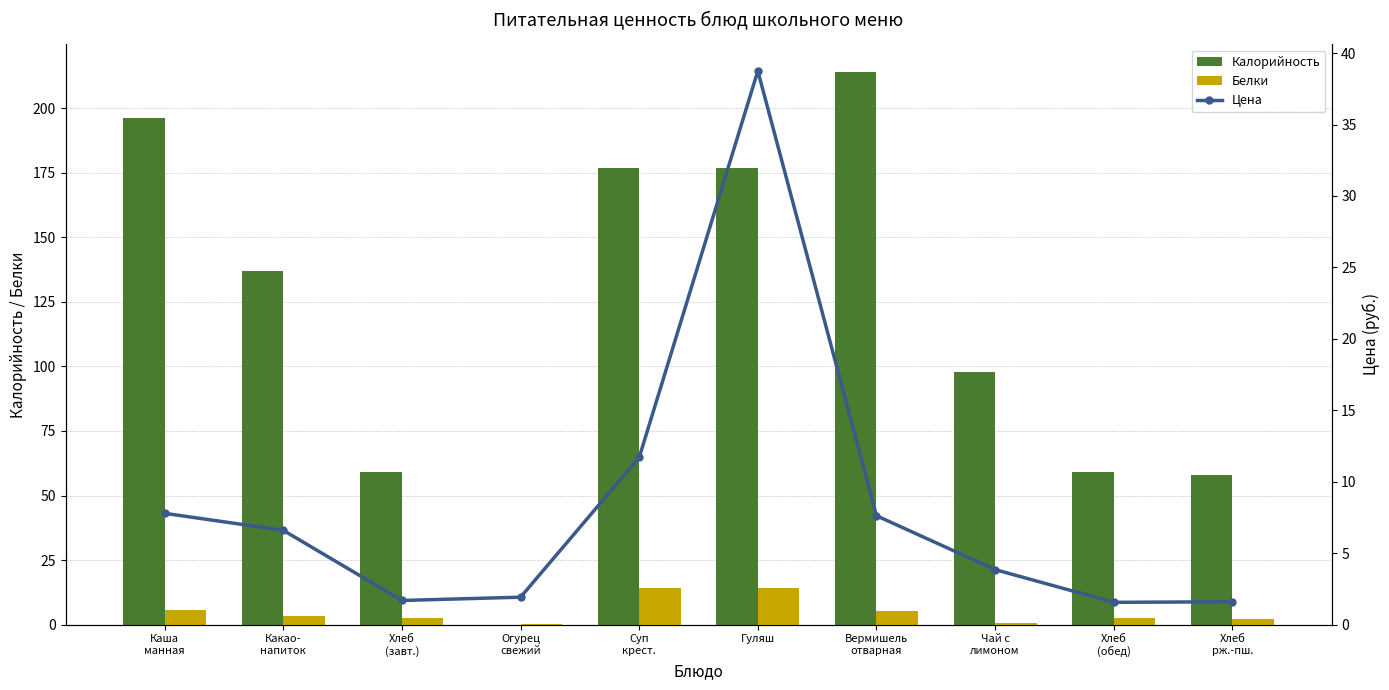

What position from the right is Хлеб
рж.-пш.?

1